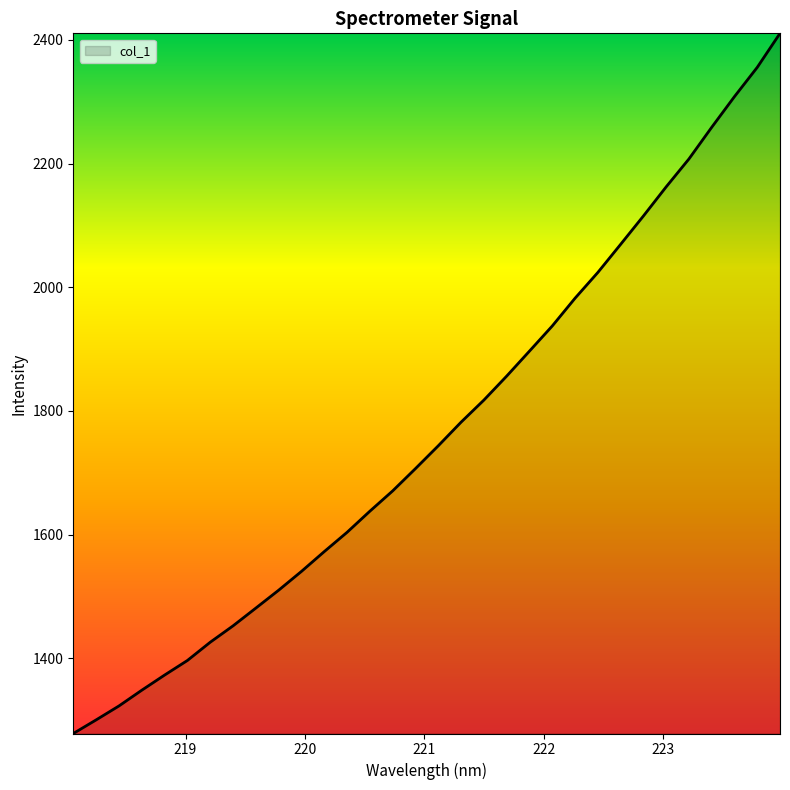

Count the number of categories in the chart.

32